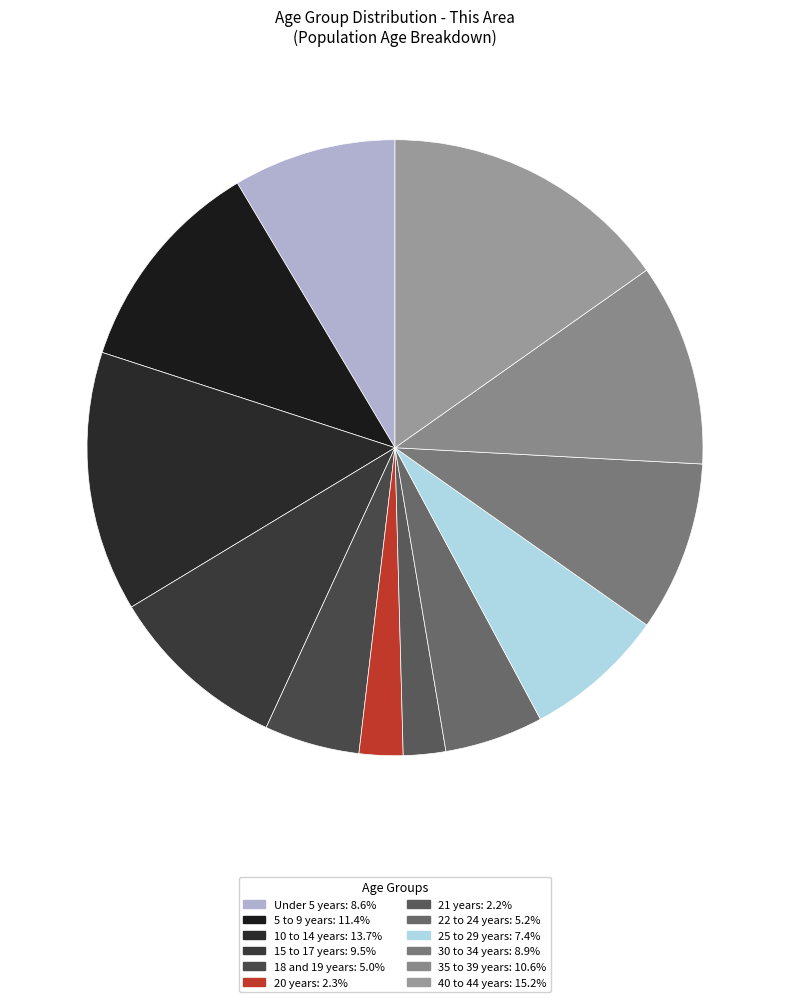

Is there any slice that represents more than half of the pie?

No